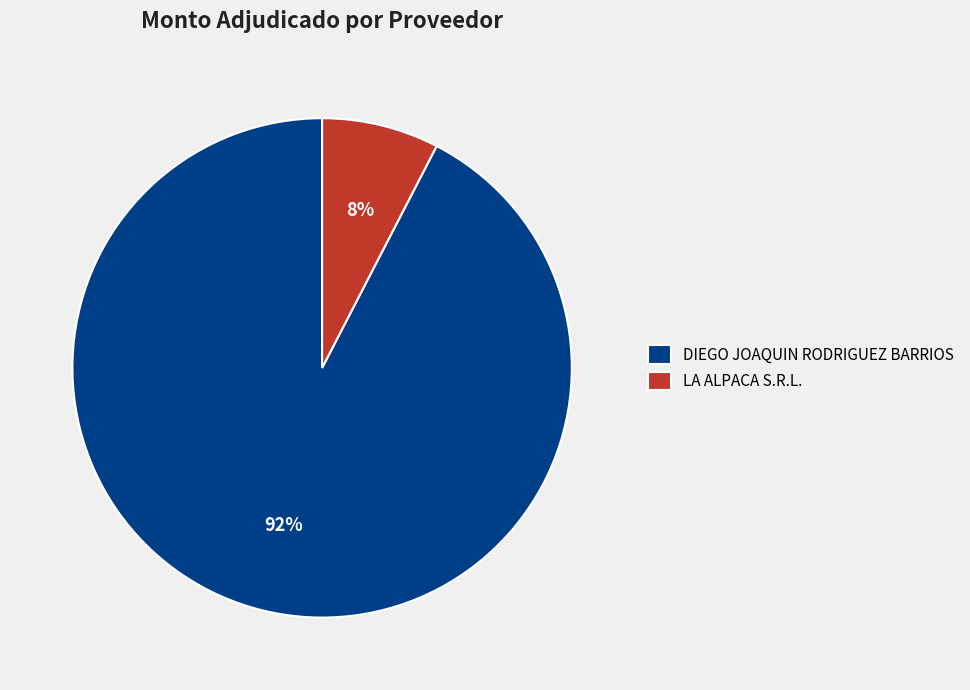

Is the sum of LA ALPACA S.R.L. and DIEGO JOAQUIN RODRIGUEZ BARRIOS greater than half?

Yes